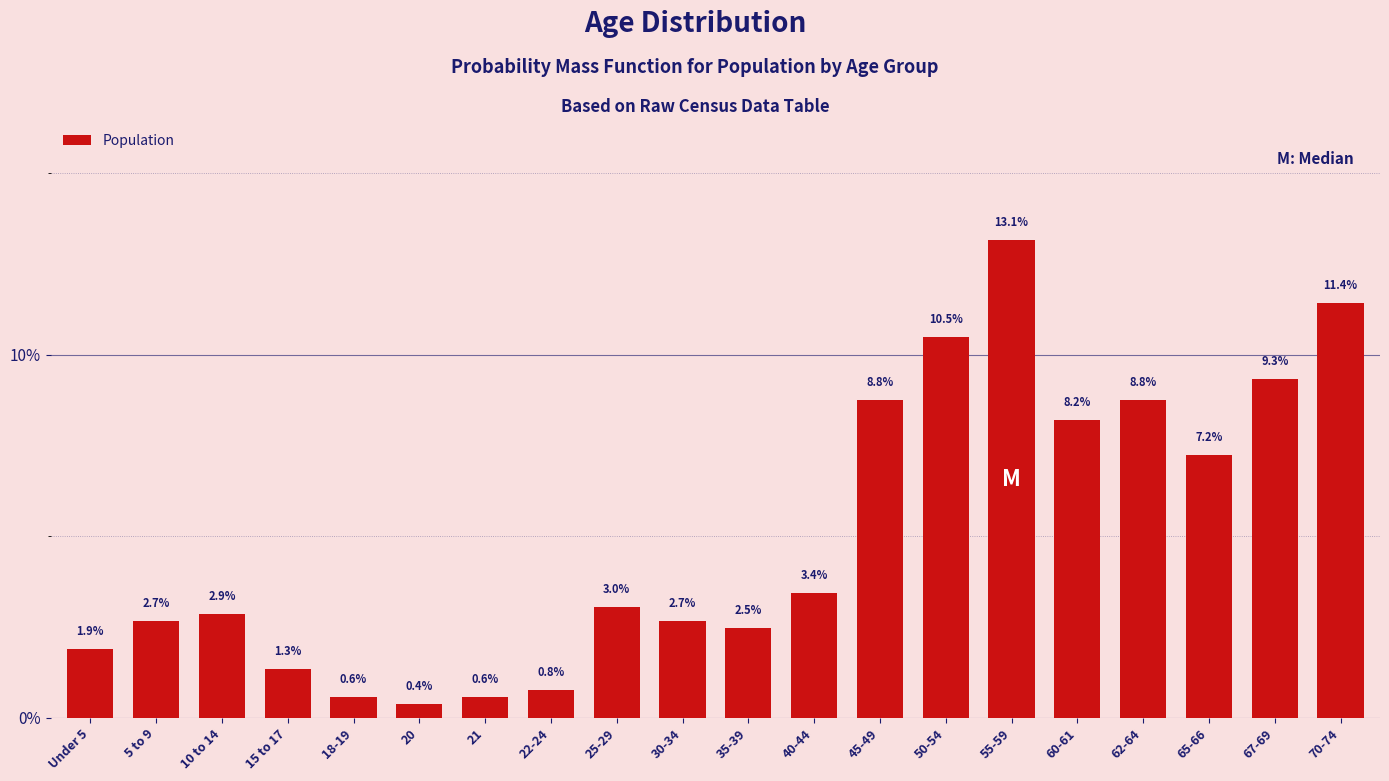

Reading left to right, what are all the values shown in this chart?

Under 5=1.9	5 to 9=2.7	10 to 14=2.9	15 to 17=1.3	18-19=0.6	20=0.4	21=0.6	22-24=0.8	25-29=3.0	30-34=2.7	35-39=2.5	40-44=3.4	45-49=8.8	50-54=10.5	55-59=13.1	60-61=8.2	62-64=8.8	65-66=7.2	67-69=9.3	70-74=11.4